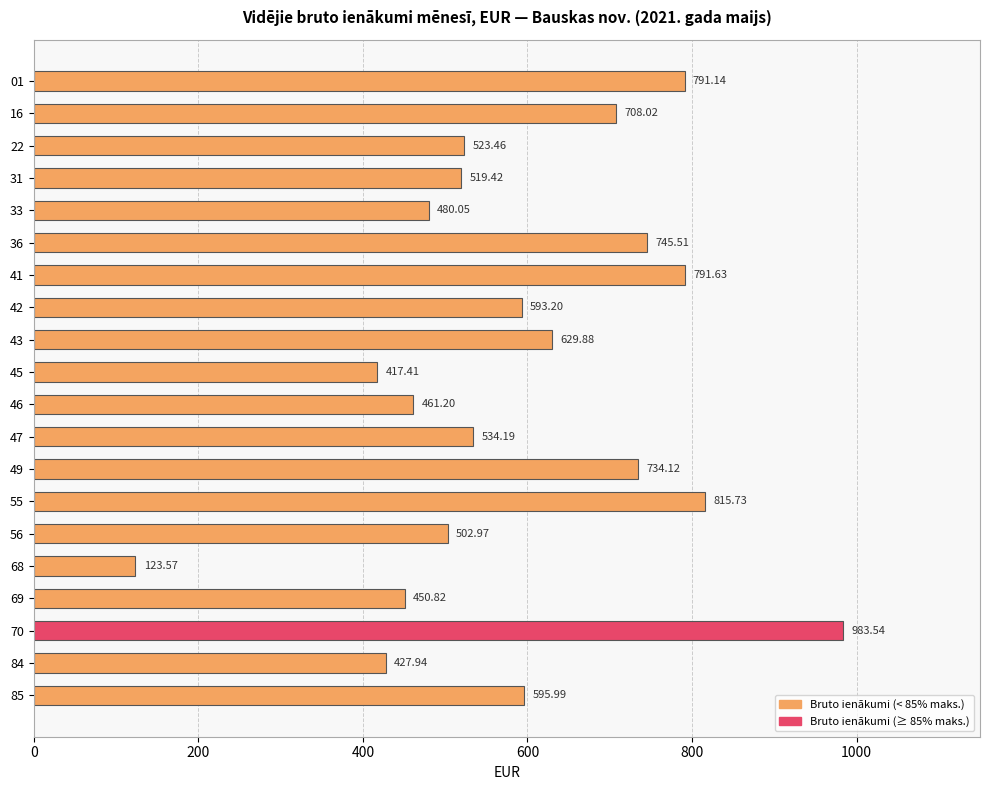

List the labels in order of value, smallest first.

68, 45, 84, 69, 46, 33, 56, 31, 22, 47, 42, 85, 43, 16, 49, 36, 01, 41, 55, 70